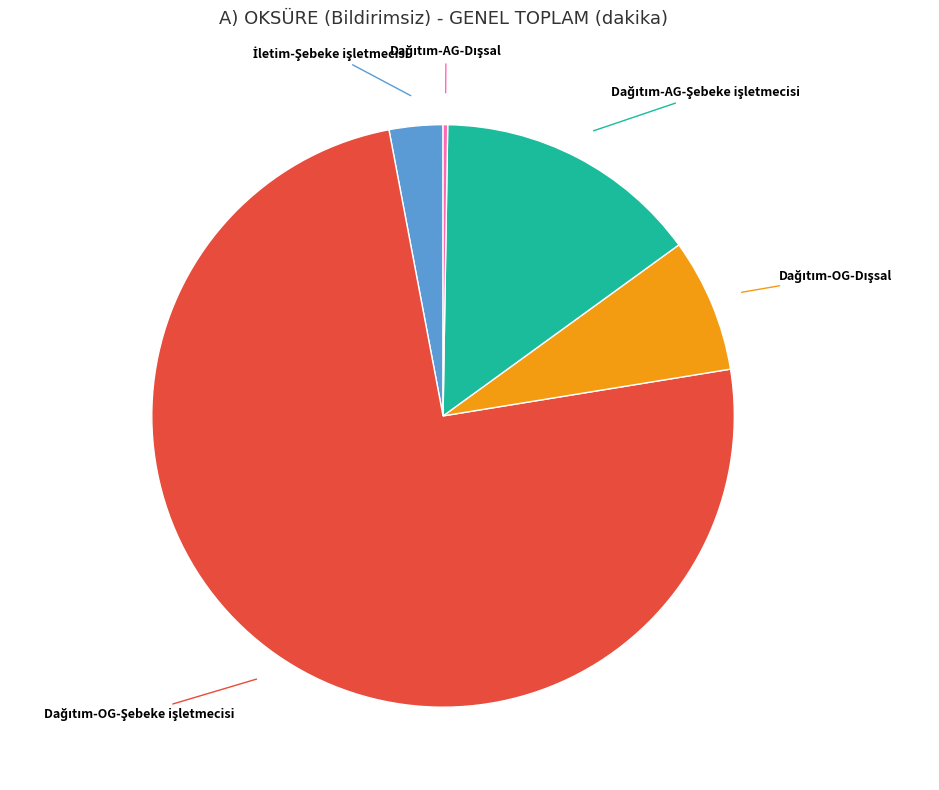

Is there any slice that represents more than half of the pie?

Yes